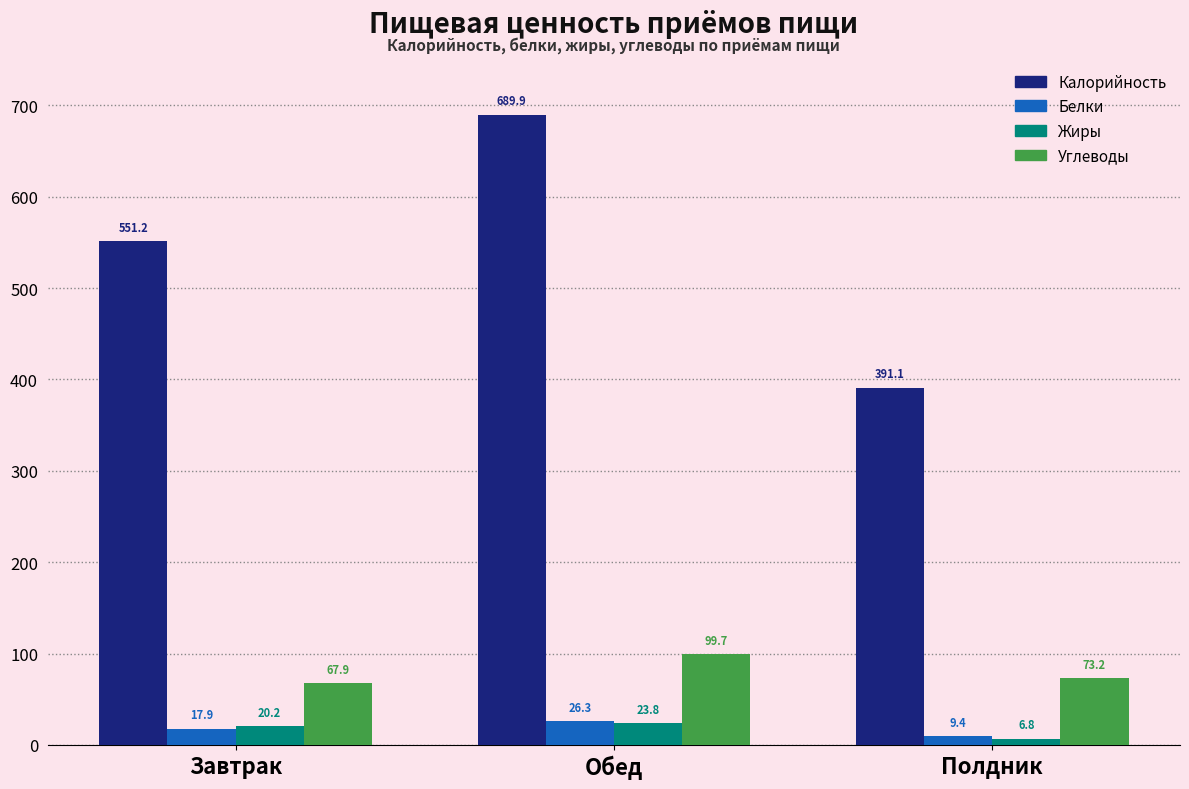

Reading left to right, what are all the values shown in this chart?

Калорийность: 551.2	689.9	391.1
Белки: 17.9	26.3	9.4
Жиры: 20.2	23.8	6.8
Углеводы: 67.9	99.7	73.2